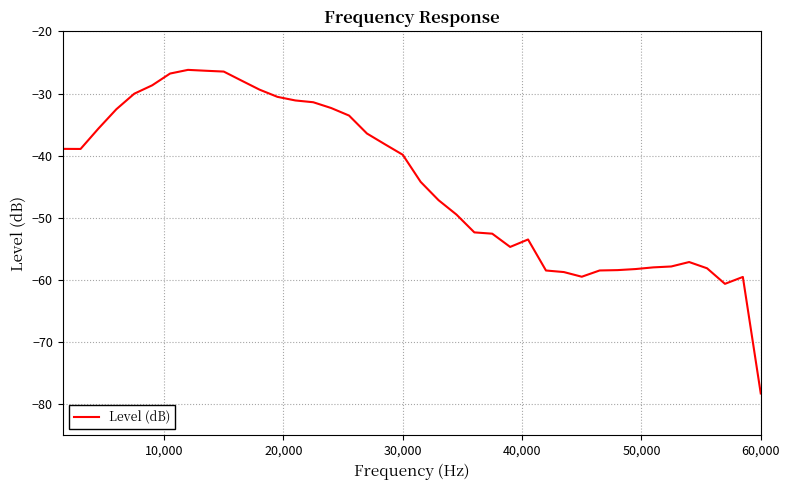

What is the sum of all values?

-1776.0